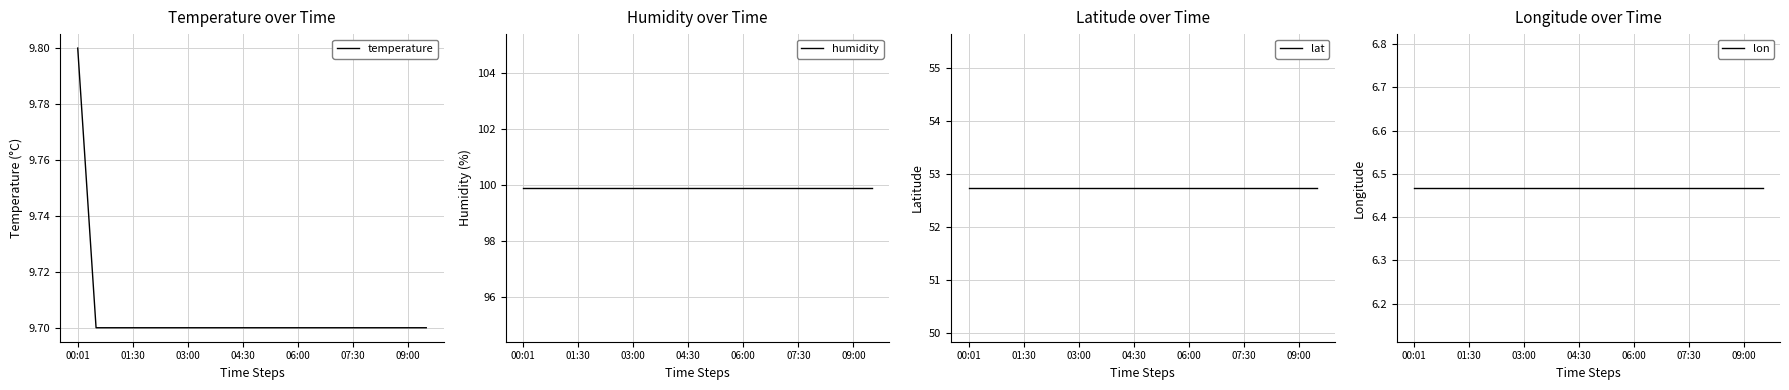

What is the sum of all humidity values?

1998.0